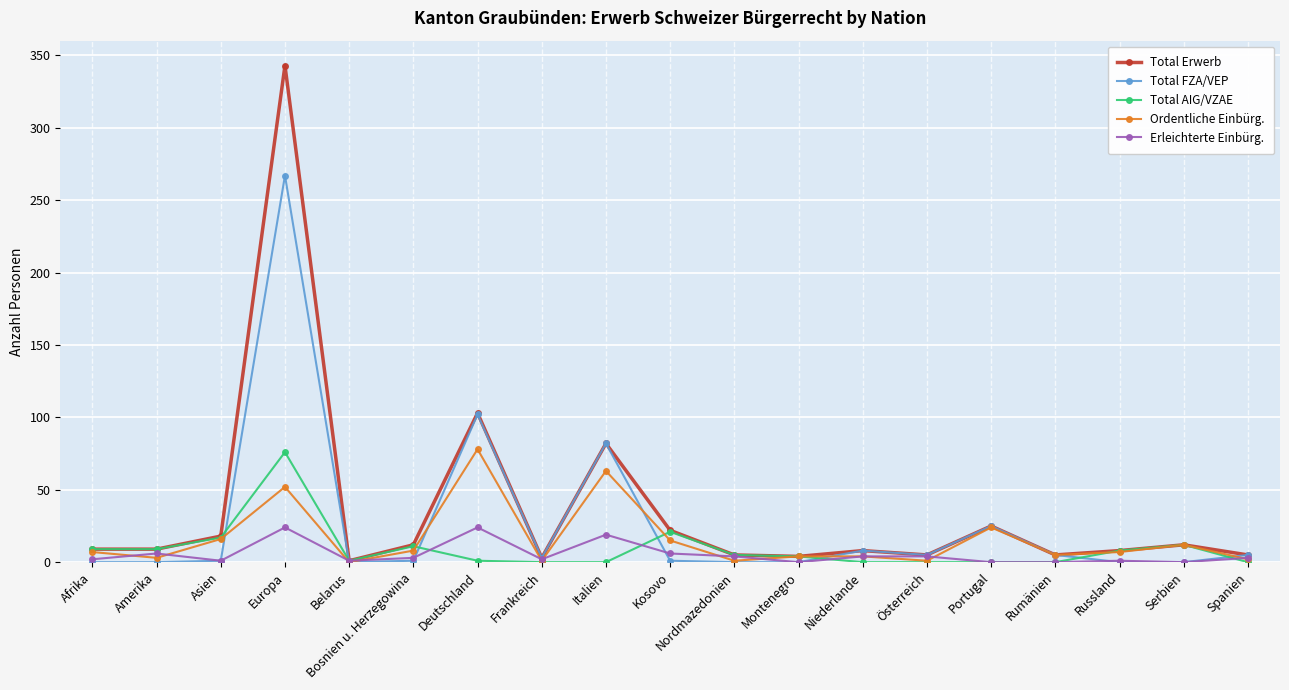

True or false: Ordentliche Einbürg. has a value of 26 at Deutschland.

False